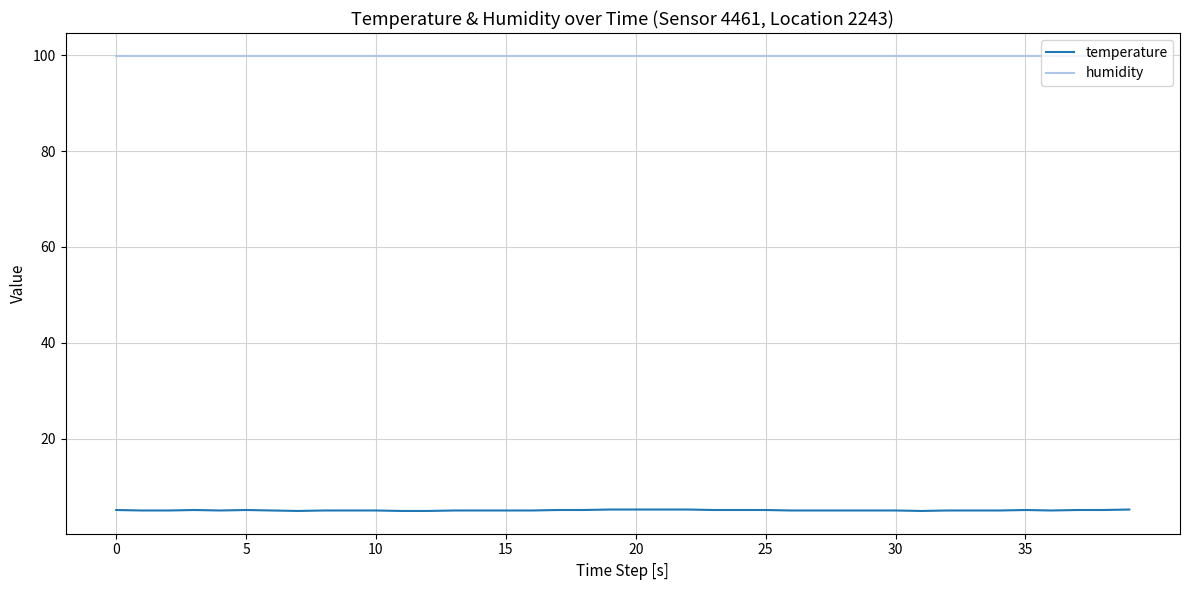

List the series in order of their peak value, highest first.

humidity, temperature